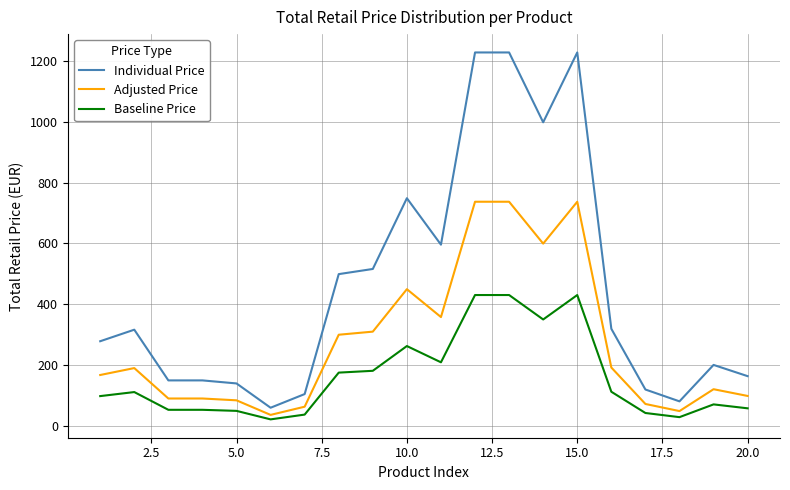

Which series has the largest range (max minus min)?

Individual Price